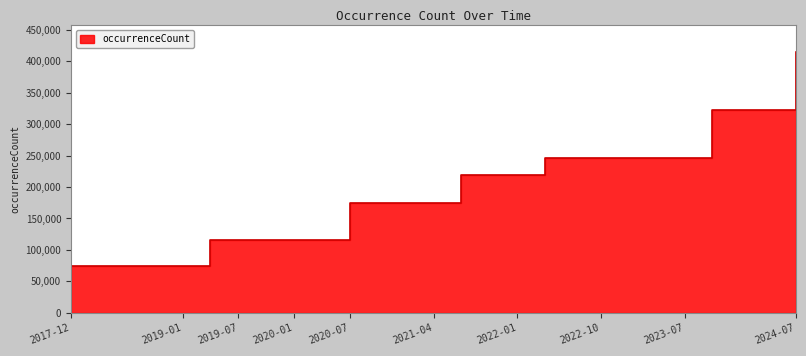

Rank the categories by value from highest to lowest.

2024-07-01, 2023-10-01, 2024-01-01, 2024-04-01, 2022-04-01, 2022-07-01, 2022-10-01, 2023-01-01, 2023-04-01, 2023-07-01, 2021-07-01, 2021-10-01, 2022-01-01, 2020-07-01, 2020-10-01, 2021-01-01, 2021-04-01, 2019-04-06, 2019-07-01, 2019-10-09, 2020-01-01, 2020-04-01, 2017-12-22, 2018-04-09, 2018-07-11, 2018-09-28, 2019-01-01